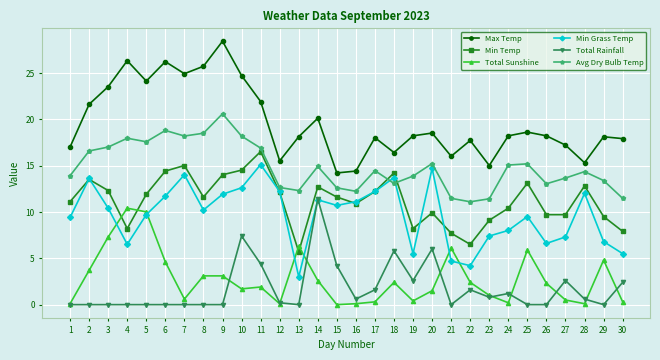

True or false: Total Rainfall has more than 2 interior local peaks.

True